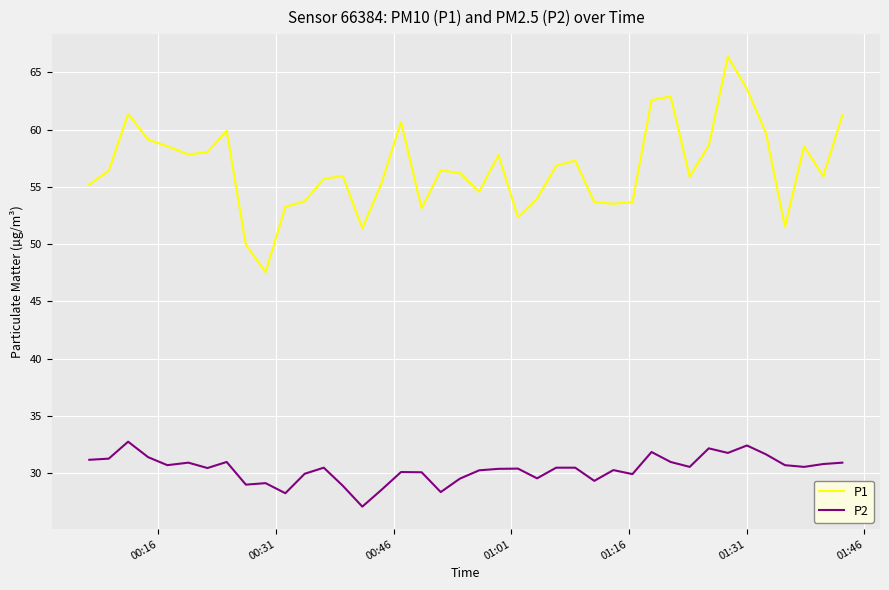

Which series has the widest spread of values?

P1